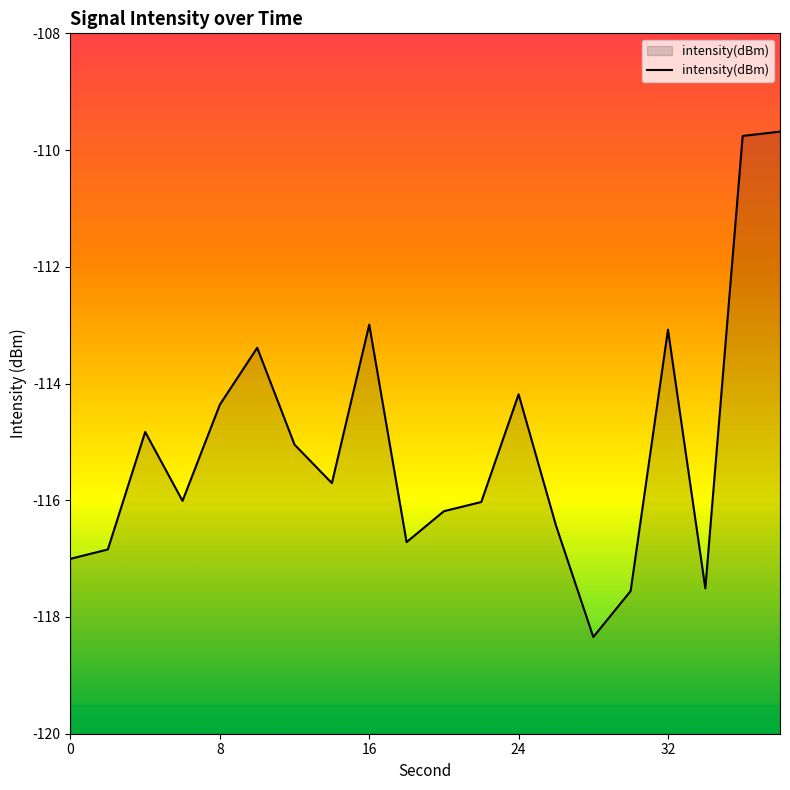

What is the greatest value displayed?

-109.7